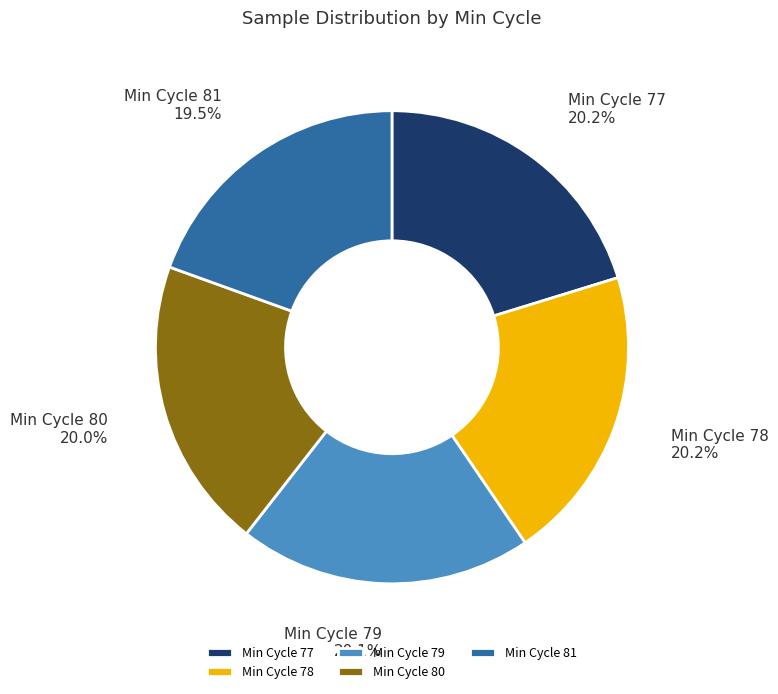

What is the ratio of the value at Min Cycle 81 to the value at Min Cycle 80?

1.0